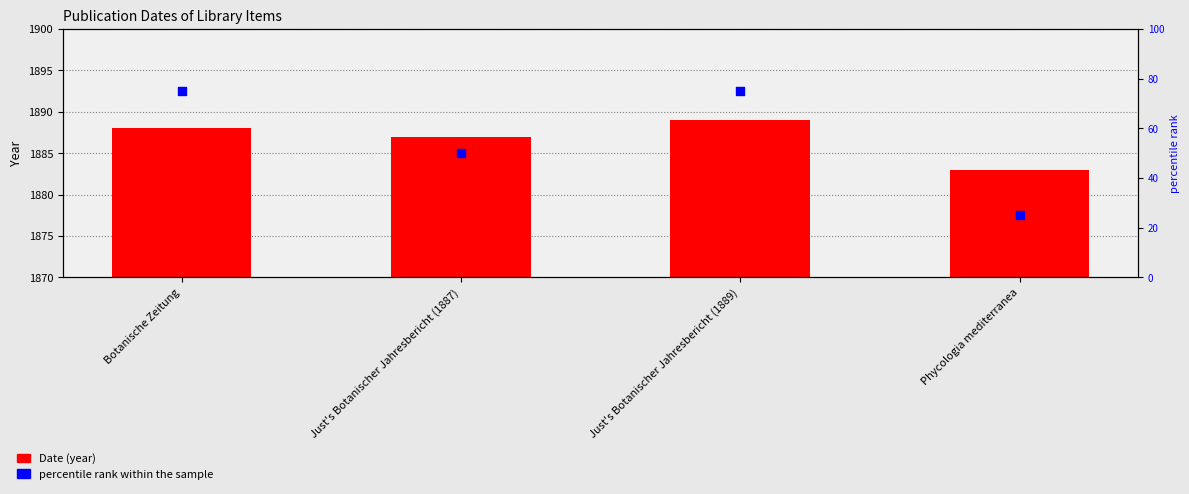

Which series has the largest total across all categories?

Date